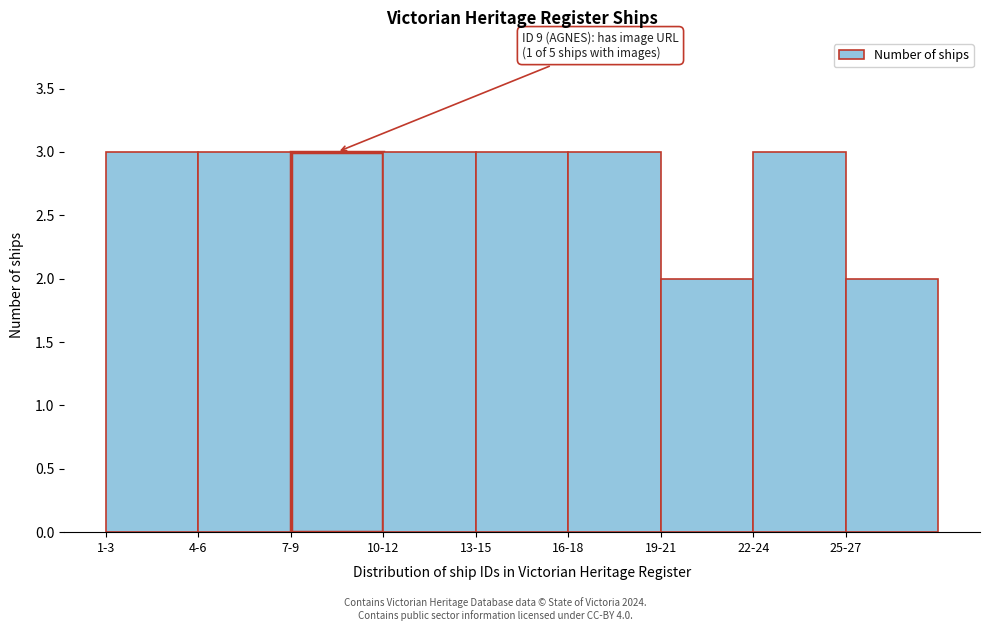

Reading right to left, list all the values displayed in this chart.

2	3	2	3	3	3	3	3	3